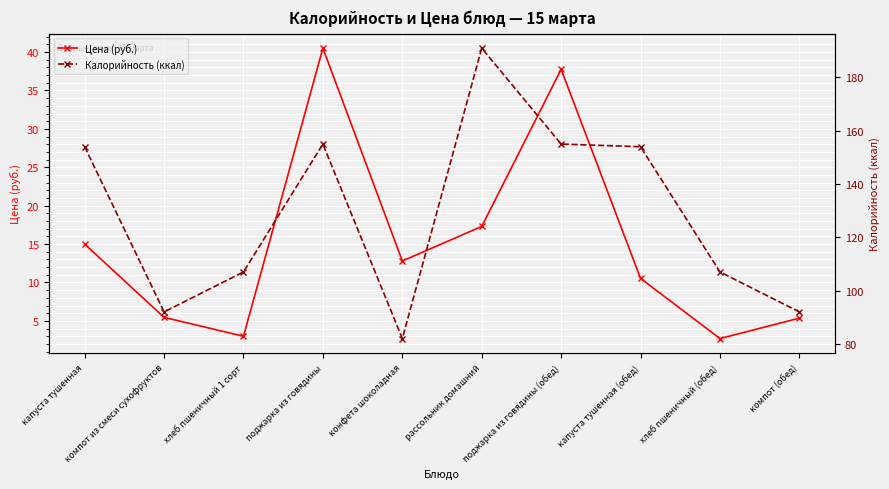

What is the approximate value of Цена (руб.) at хлеб пшеничный (обед)?

2.7